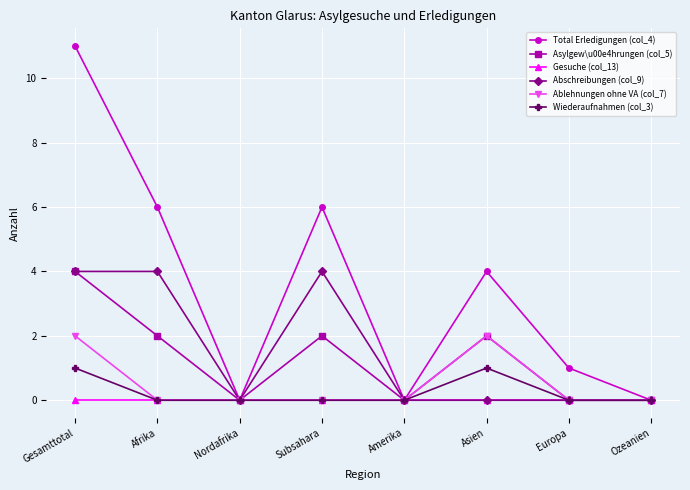

What is the sum of all Abschreibungen (col_9) values?

12